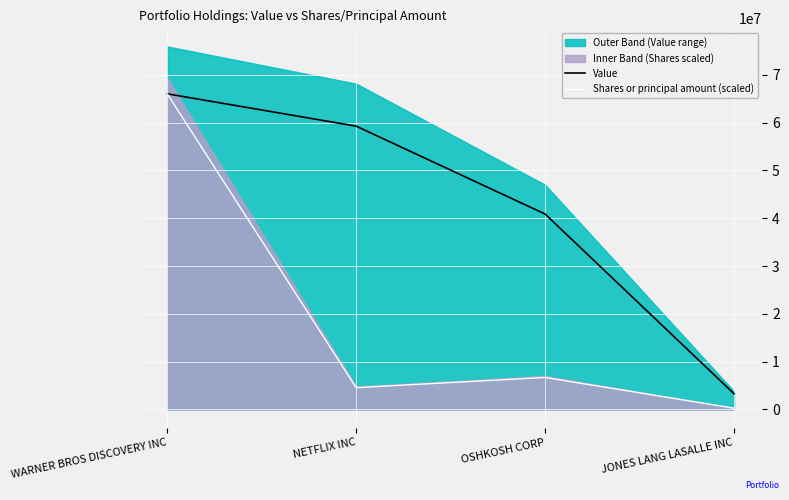

What is the label of the 4th point from the right?

WARNER BROS DISCOVERY INC